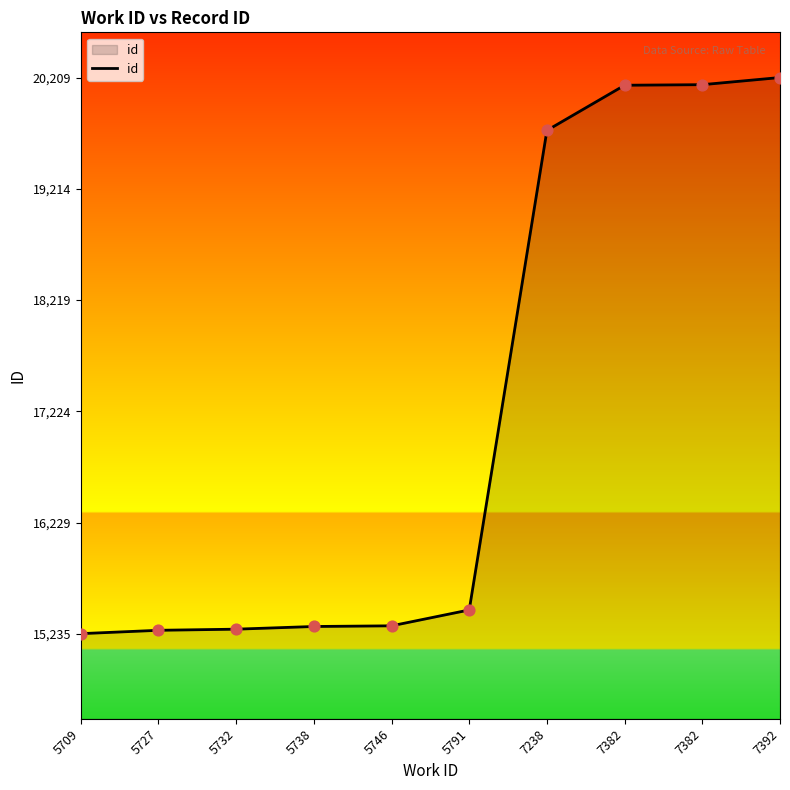

Between 5727 and 5746, which is larger?

5746